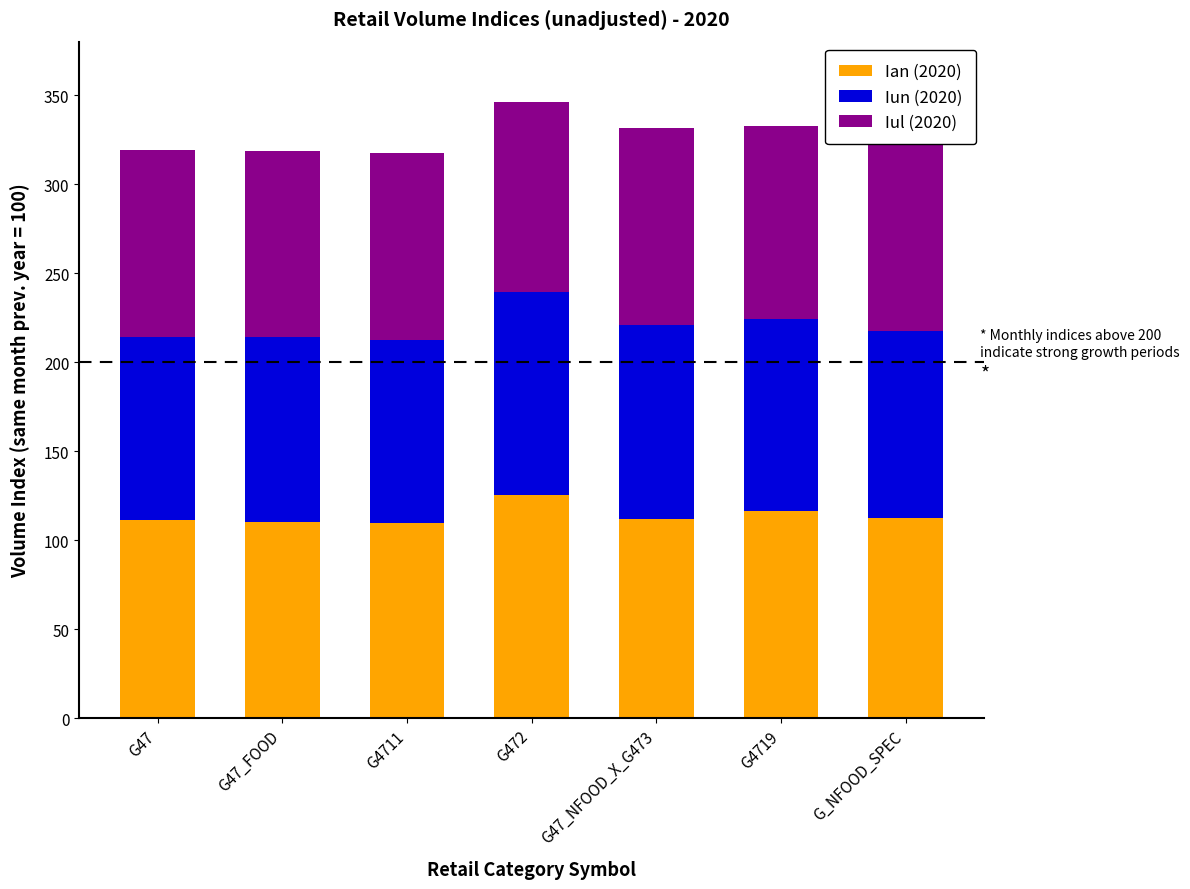

What is the total value across all series at G472?

346.0